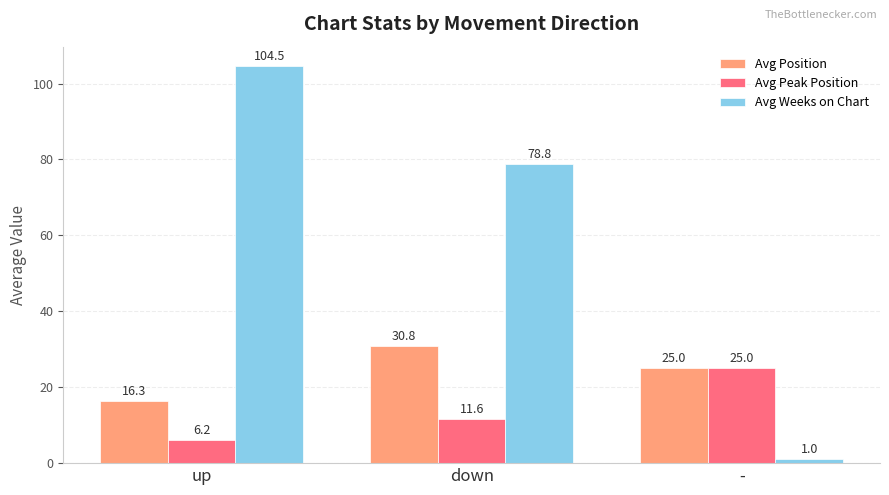

What is the label of the 3rd bar from the right?

up